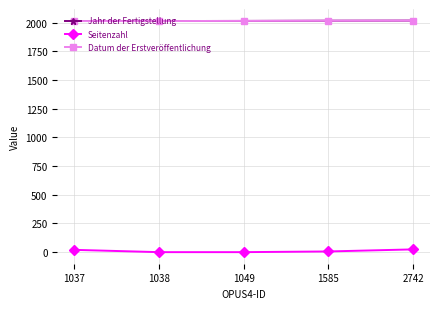

At 1037, list the series in order from smallest to largest.

Seitenzahl, Jahr der Fertigstellung, Datum der Erstveröffentlichung